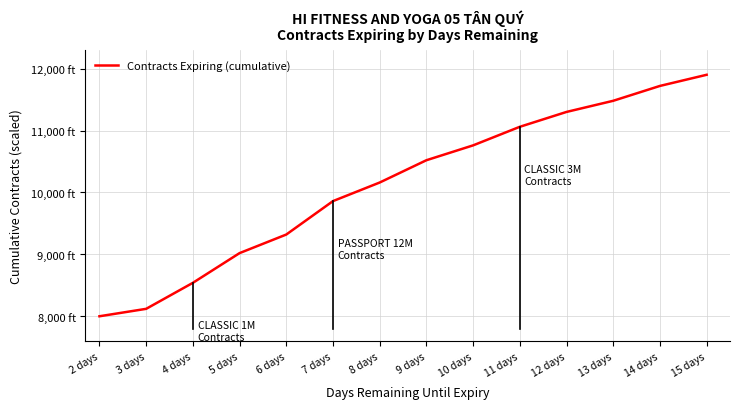

Does the chart have visible grid lines?

Yes